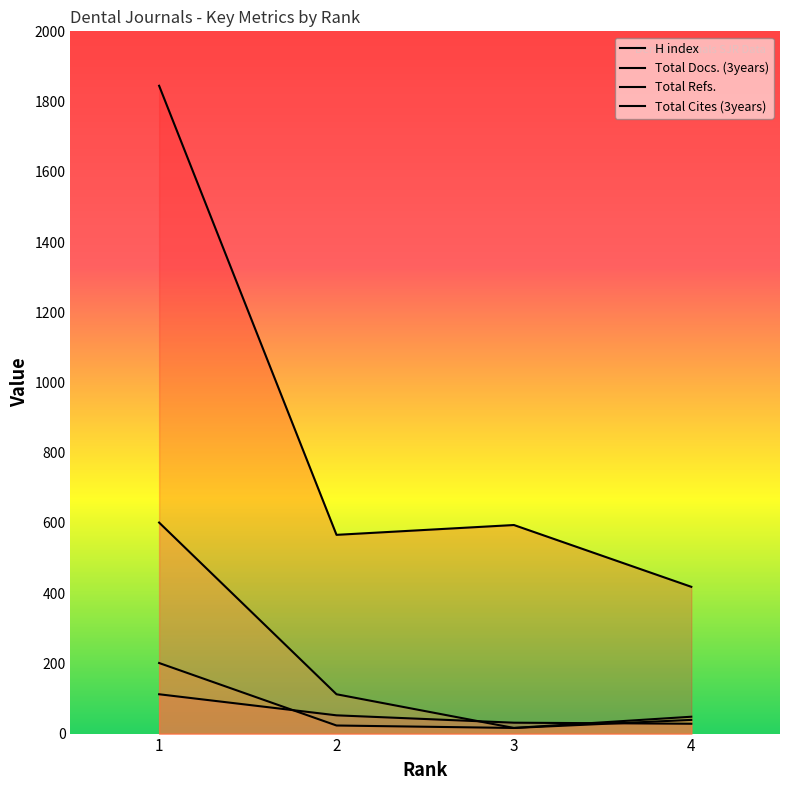

How many lines are shown in the chart?

4